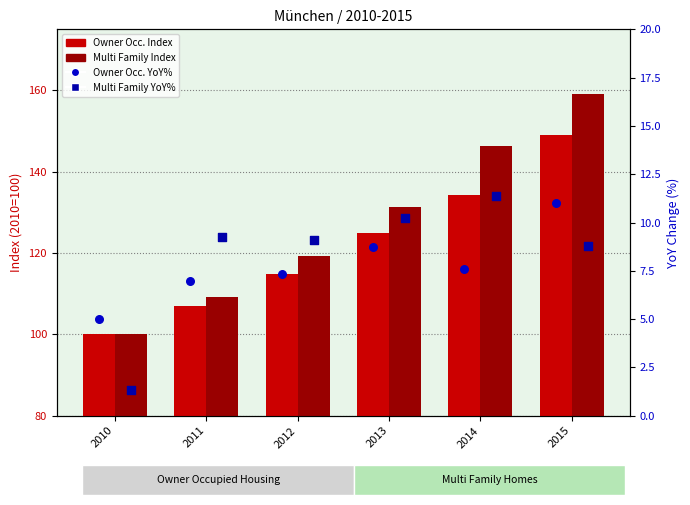

At which category is the sum across all series the highest?

2015